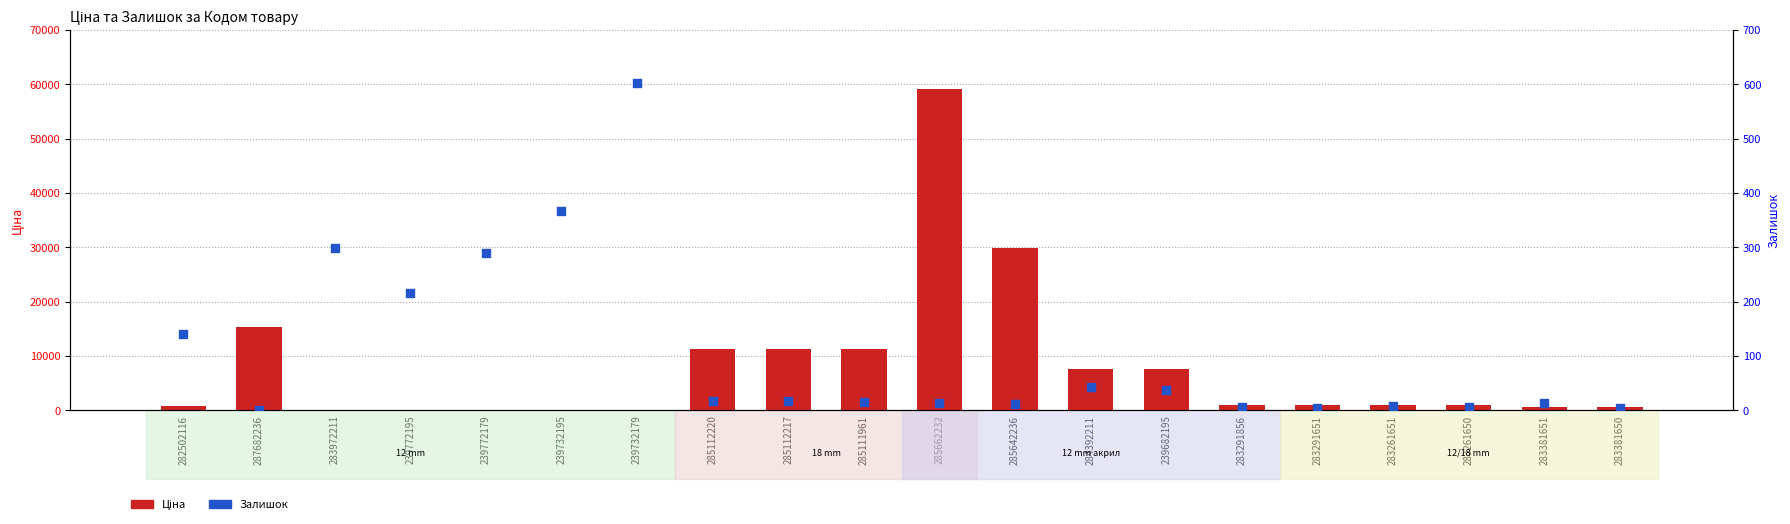

Which series has the widest spread of Y values?

Ціна